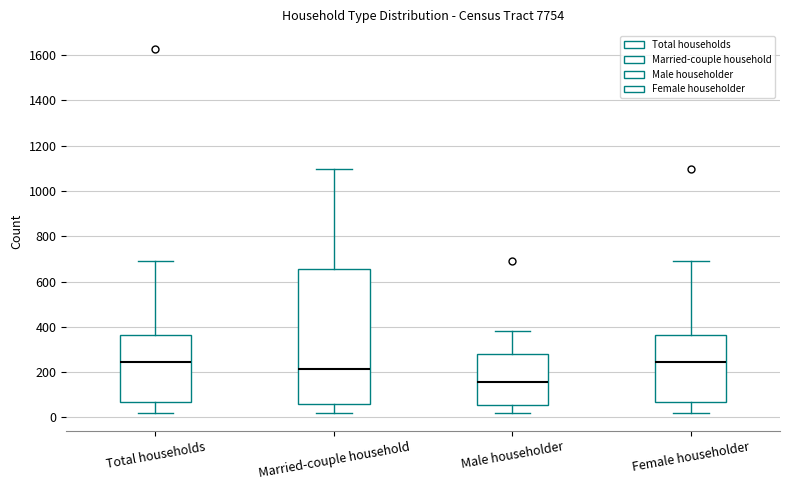

Where is the upper edge of the box for Male householder on the y-axis? The values are not printed on the chart, so give them approximately, as read against the axis.

280